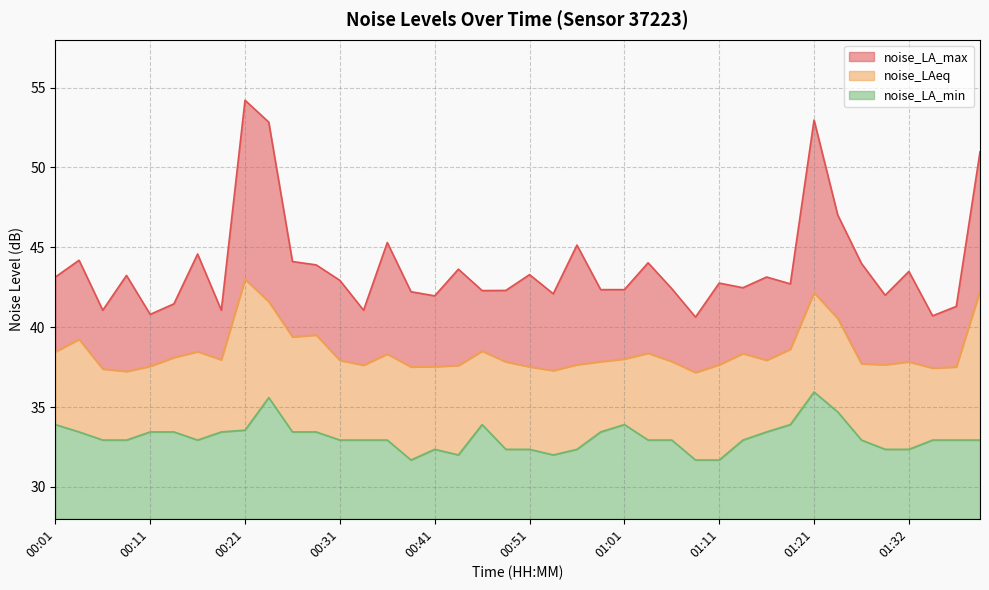

True or false: noise_LAeq has more than 0 interior local peaks.

True